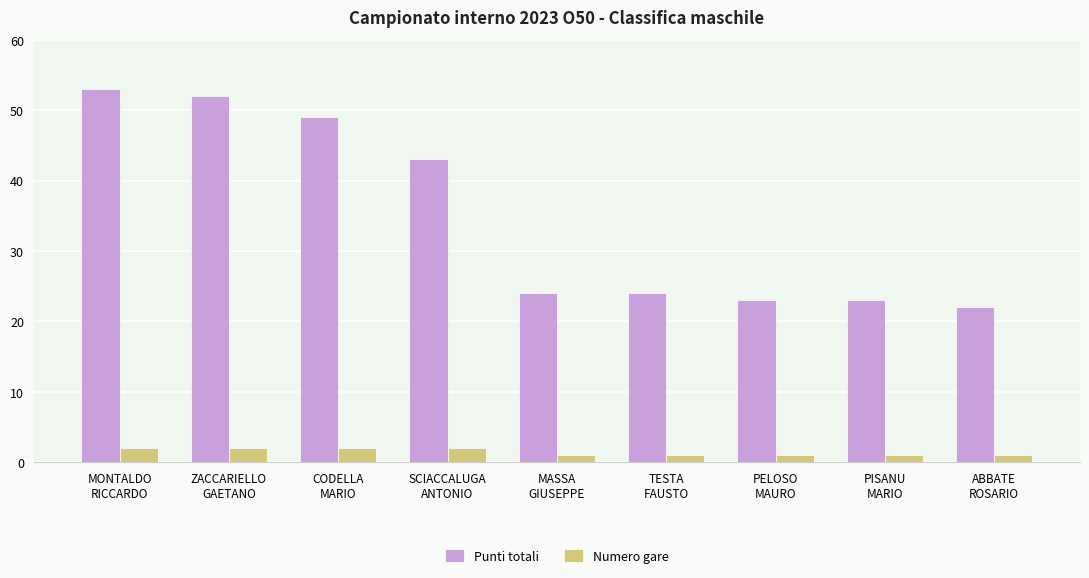

Are the bars horizontal?

No